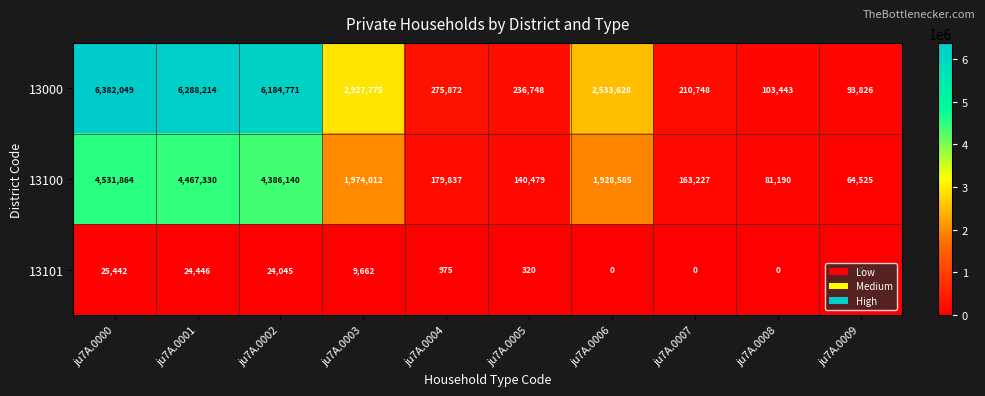

What is the difference between the maximum and minimum values in the 13101 series?

25442